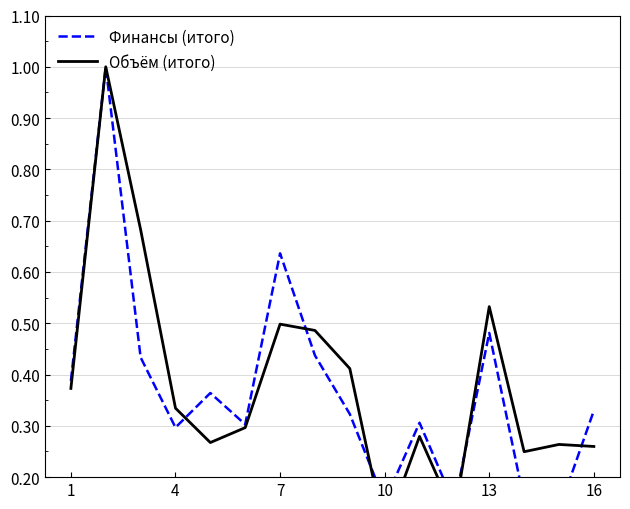

What is the average value of the Объём (итого) series?

0.4